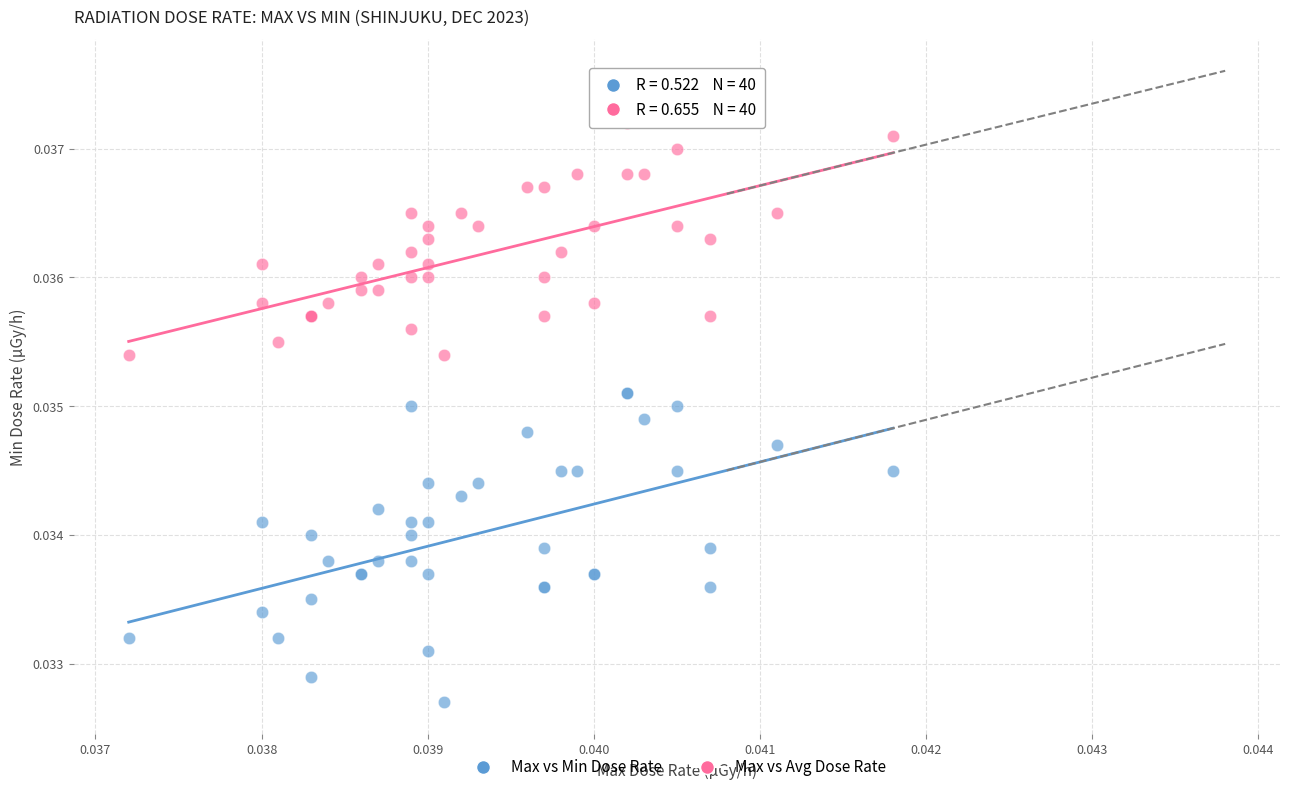

Which series reaches the maximum Y coordinate?

Max vs Avg Dose Rate